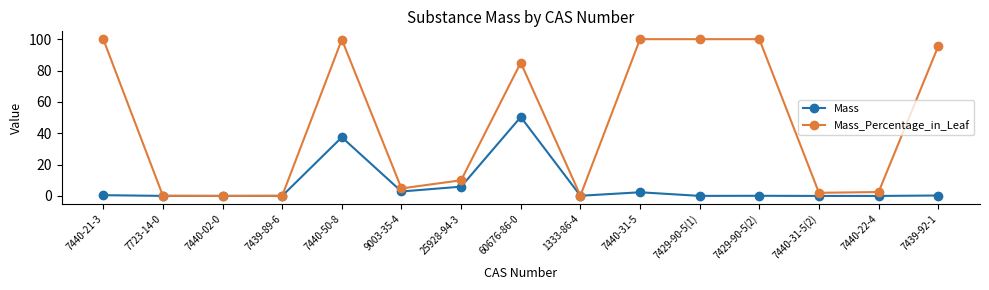

At how many categories does at least one series exceed 78?

7